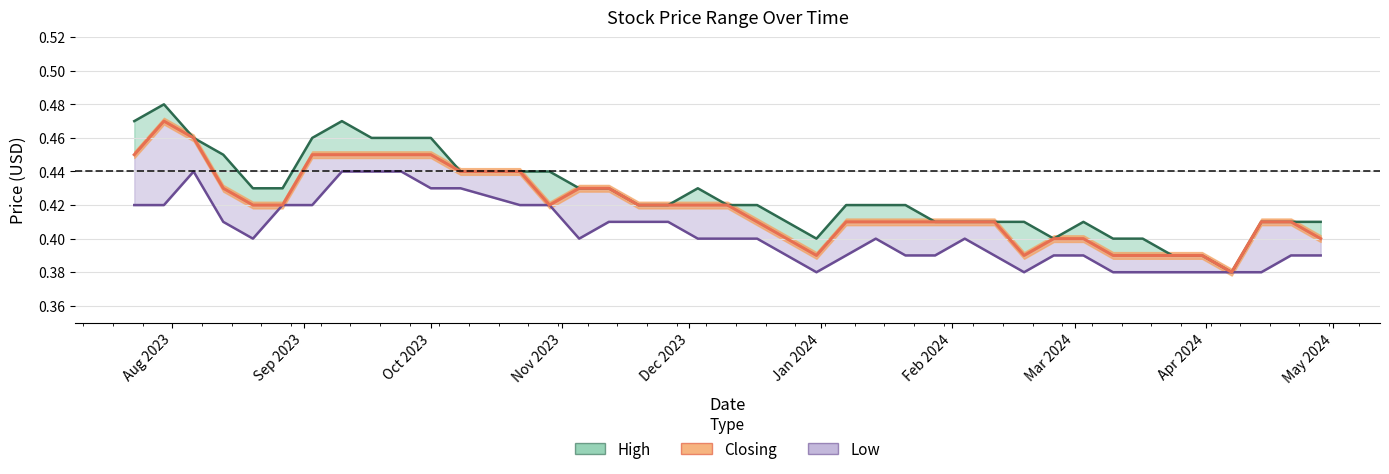

True or false: Low and Closing intersect in this chart.

False